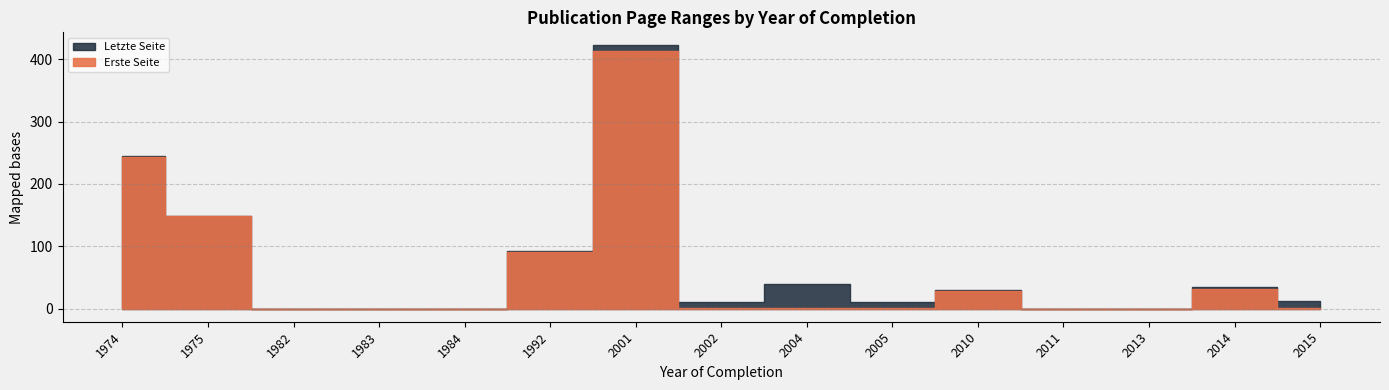

True or false: Erste Seite and Letzte Seite cross at least once.

False